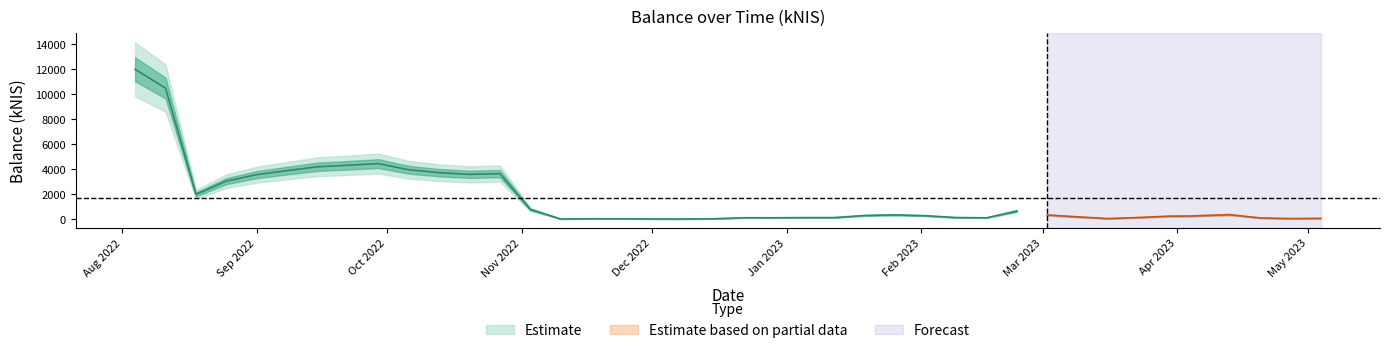

Between 2023-04-20 and 2022-09-08, which is larger?

2022-09-08